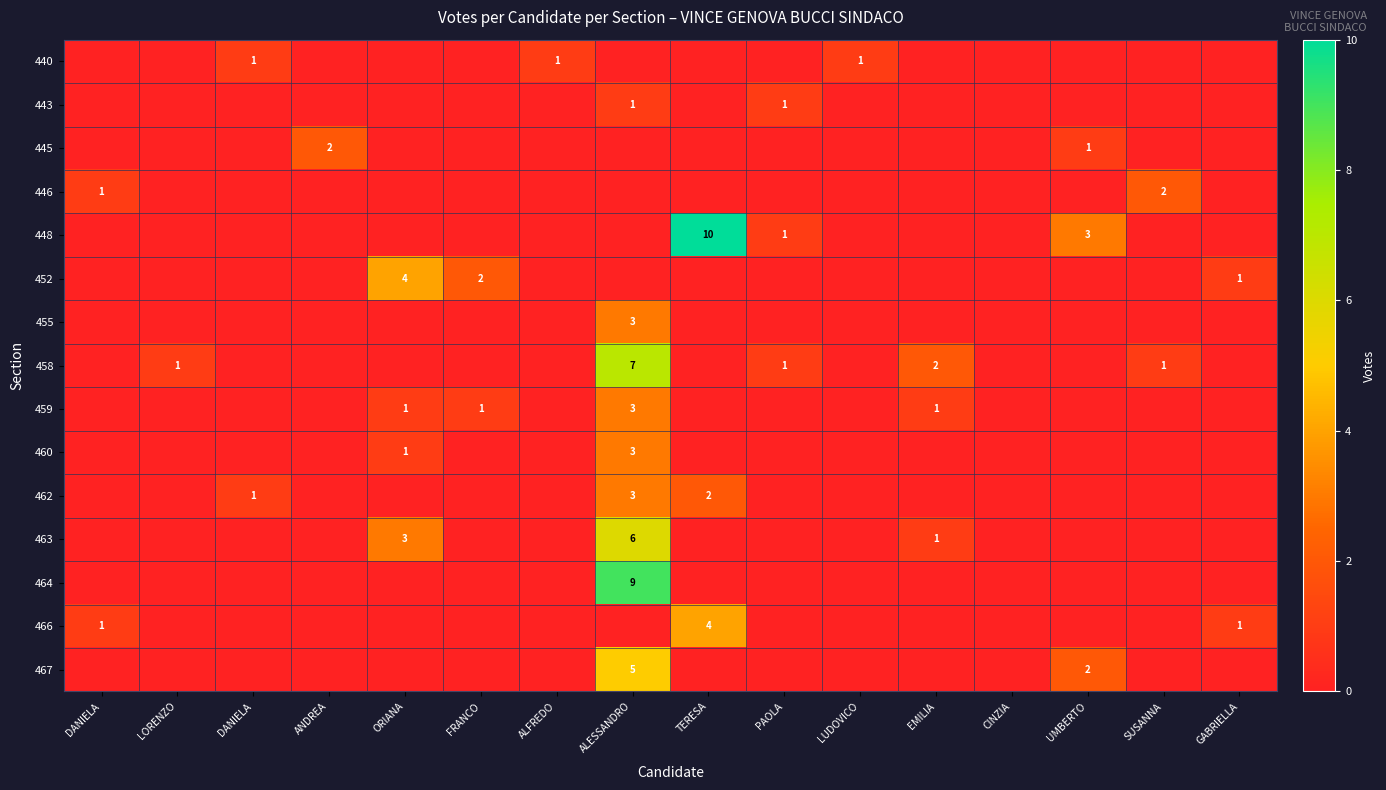

Is the value of 448 at GABRIELLA greater than the value of 466 at LUDOVICO?

No